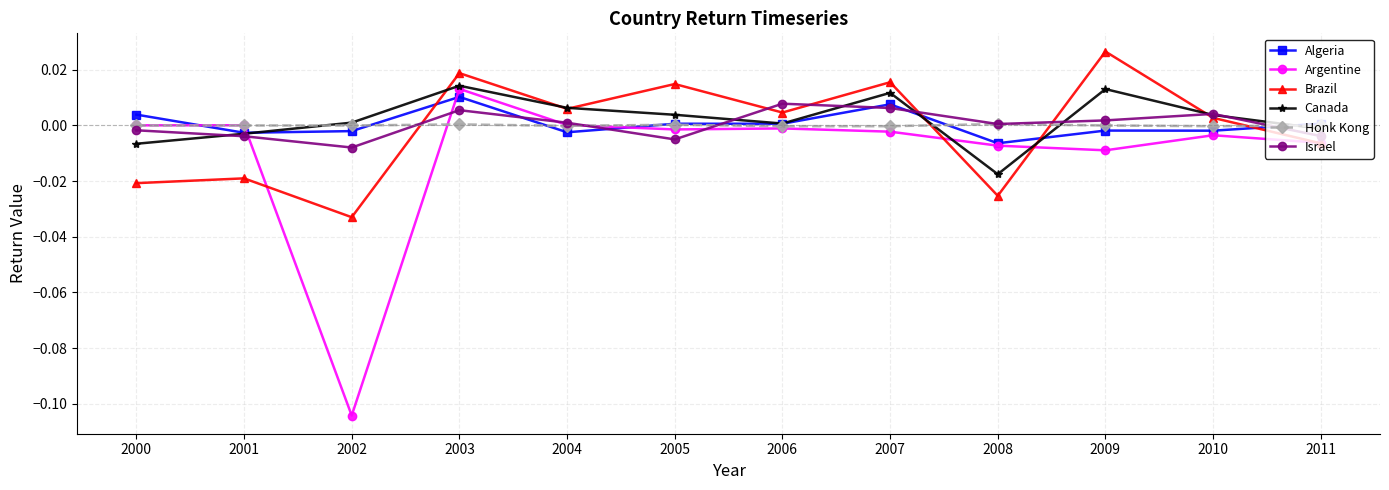

True or false: Israel has more than 2 interior local peaks.

True